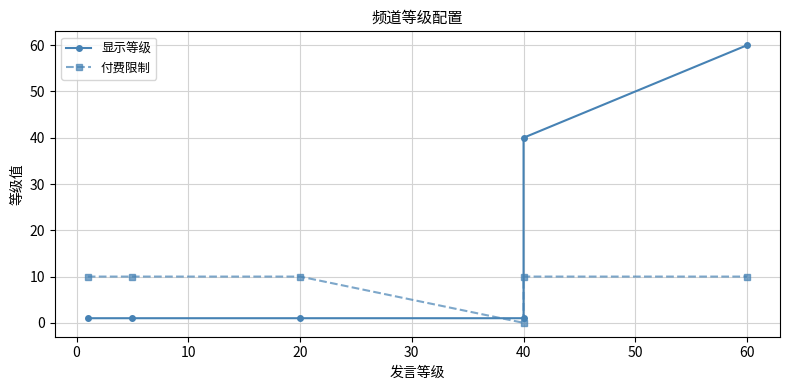

What value does the 付费限制 series have at 20?

10